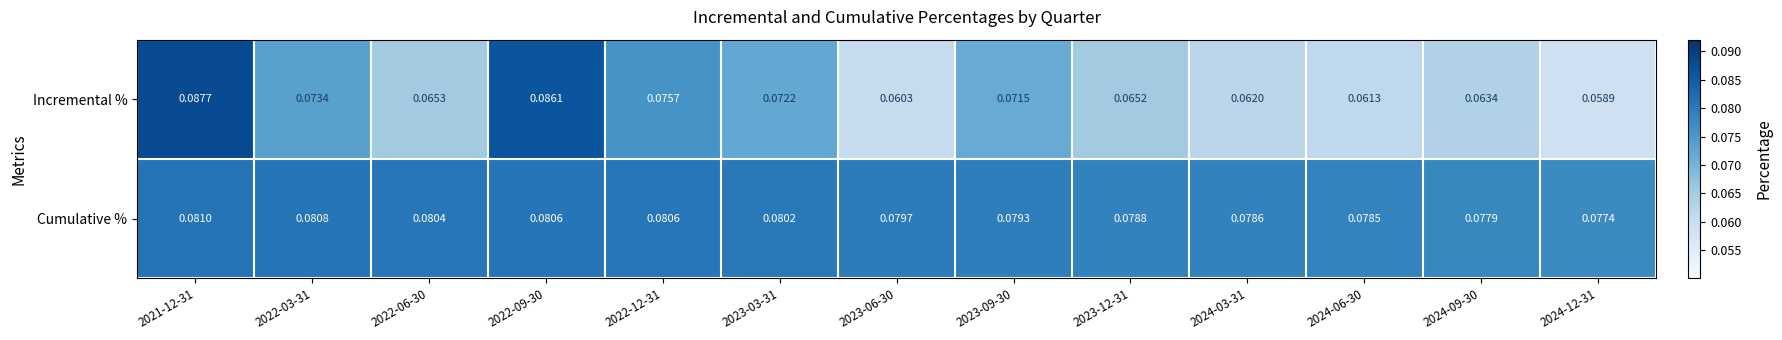

Which series has the widest spread of values?

Incremental %